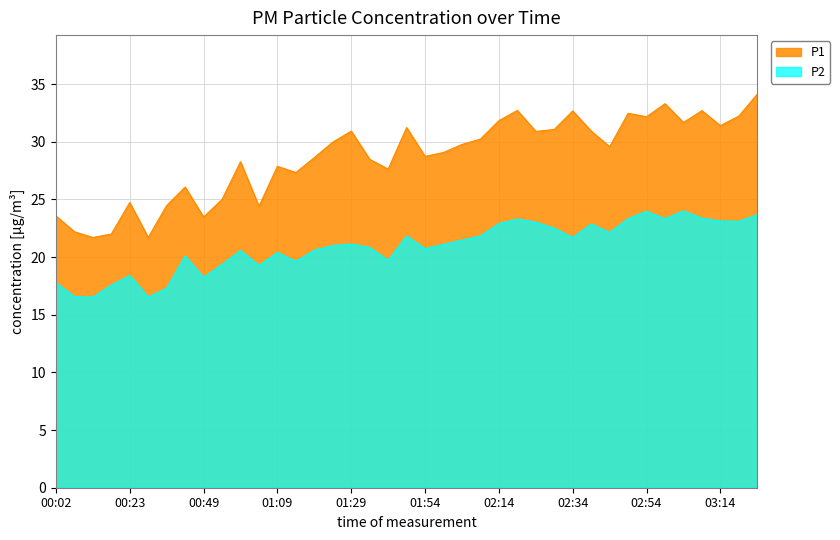

Is the value of P2 at 01:34 greater than the value of P1 at 02:49?

No